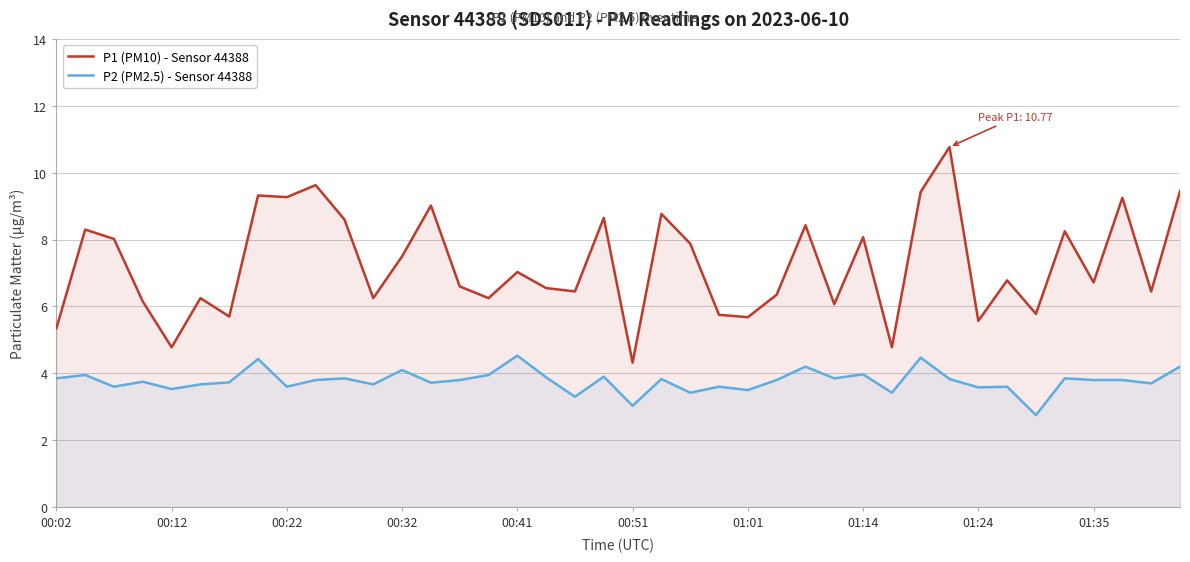

What is the average value of the P1 (PM10) - Sensor 44388 series?

7.3